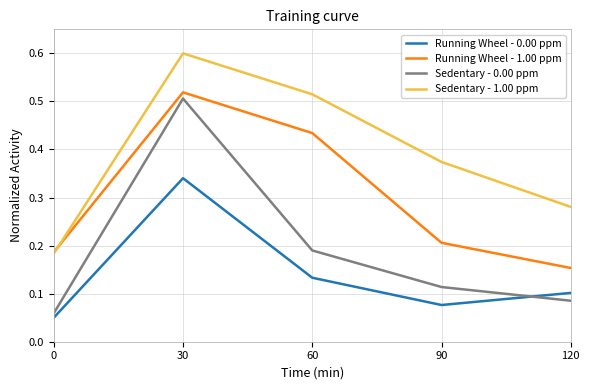

List the labels in order of Running Wheel - 0.00 ppm value, largest first.

30, 60, 120, 90, 0